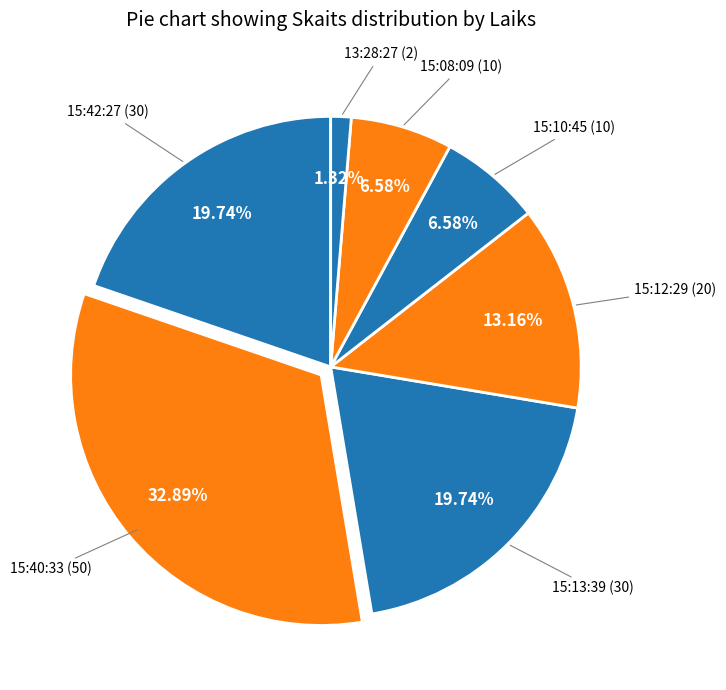

Count the number of slices in the pie.

7